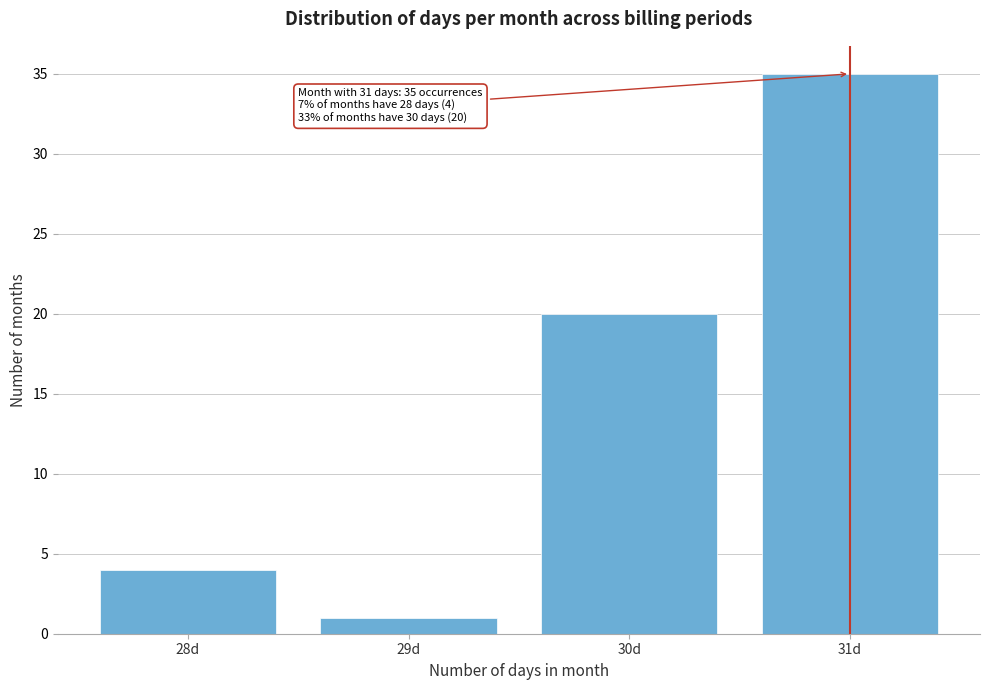

Reading left to right, extract all data points from this chart.

28d=4	29d=1	30d=20	31d=35